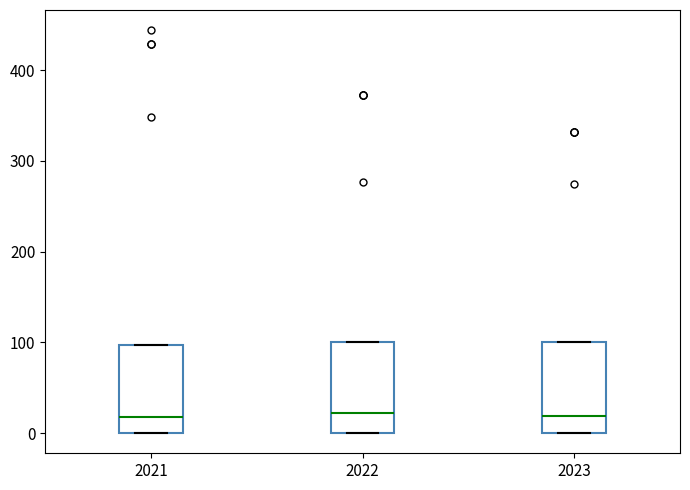

Where does the median line of the box at x = 2023 sit on the y-axis? The values are not printed on the chart, so give them approximately, as read against the axis.

20